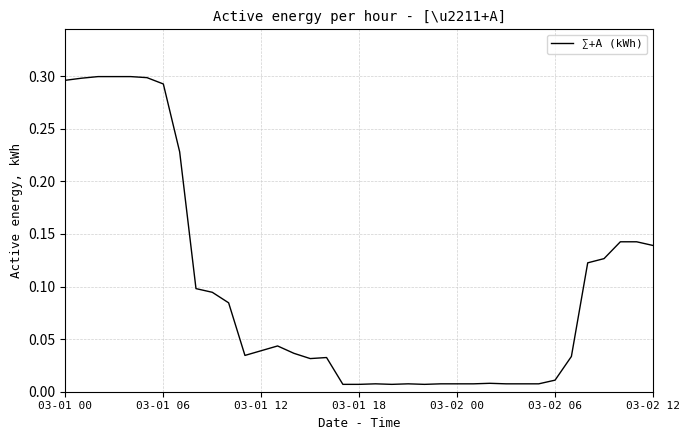

How many lines are shown in the chart?

1